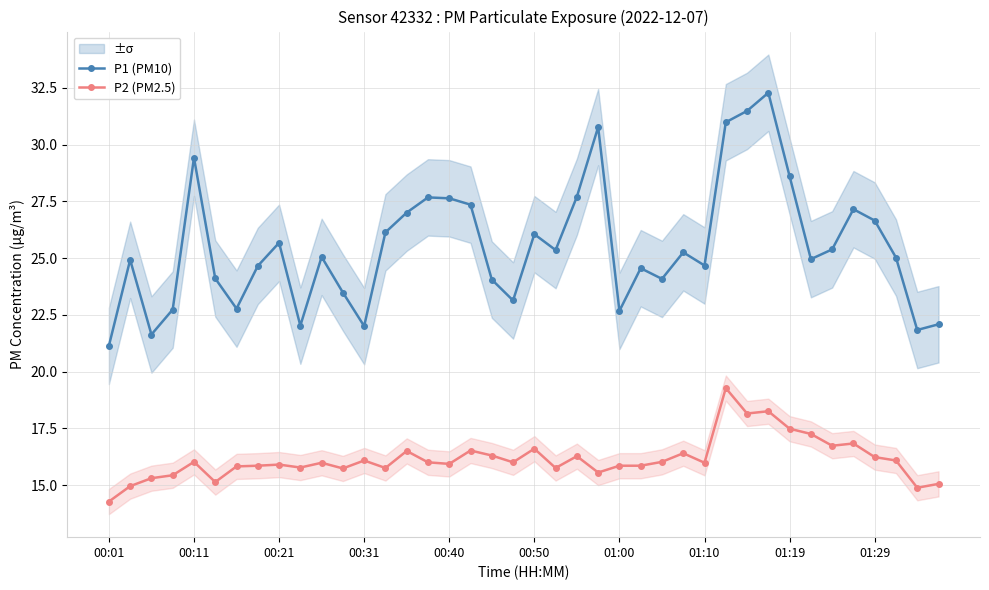

Read the P1 (PM10) value at 00:40.

27.6